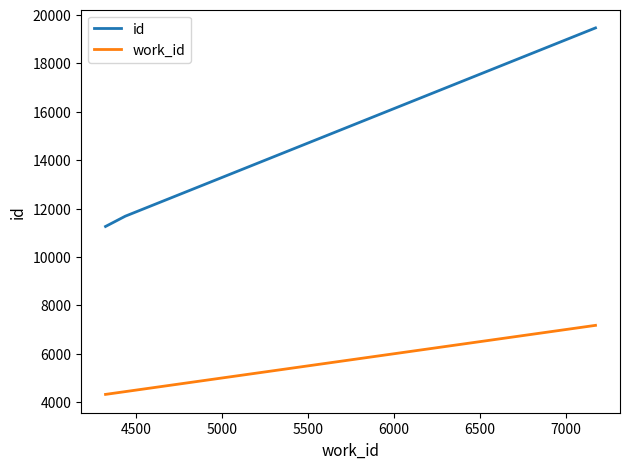

What is the sum of all id values?

42407